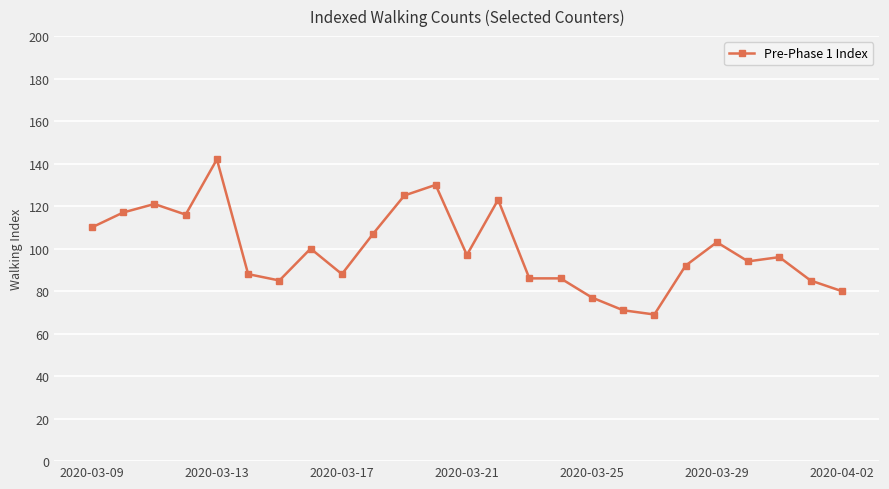

True or false: there are more than 1 points higher than both neighbors.

True